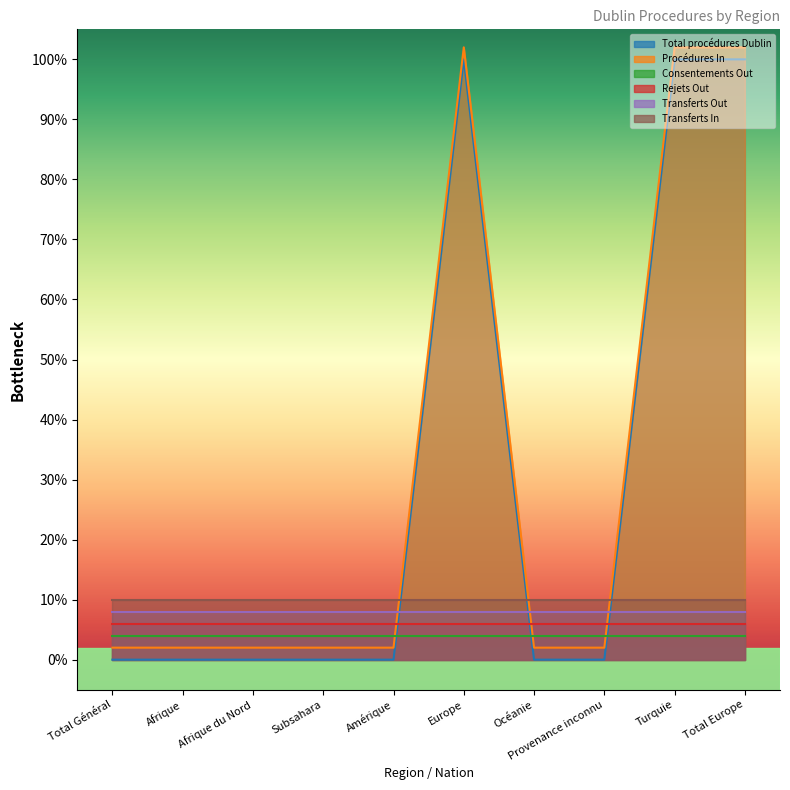

What are all the series names shown in the legend?

Total procédures Dublin, Procédures In, Consentements Out, Rejets Out, Transferts Out, Transferts In